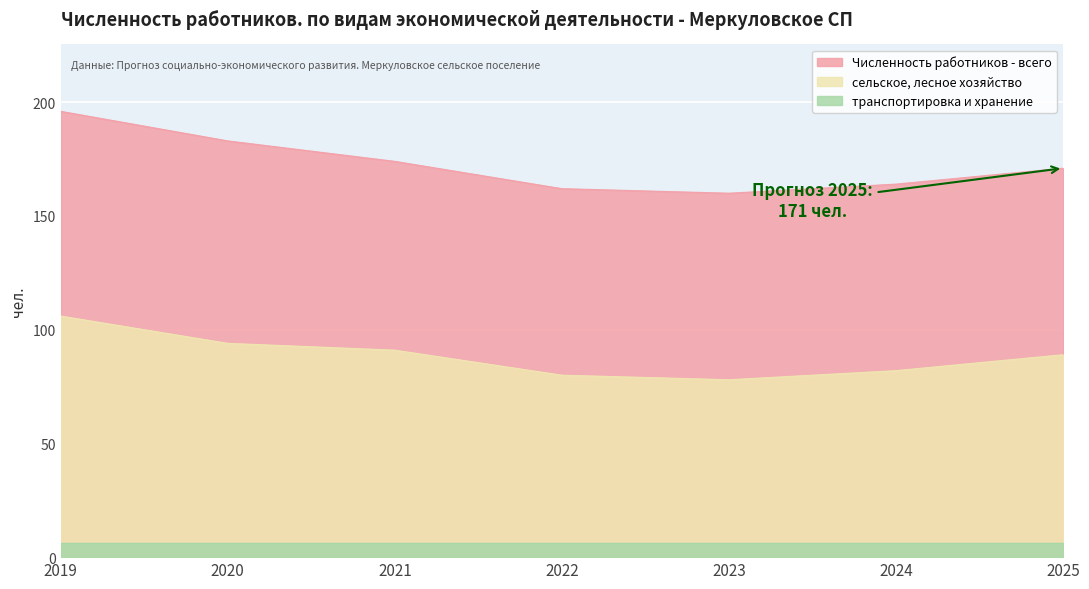

True or false: Численность работников - всего and сельское, лесное хозяйство intersect in this chart.

False